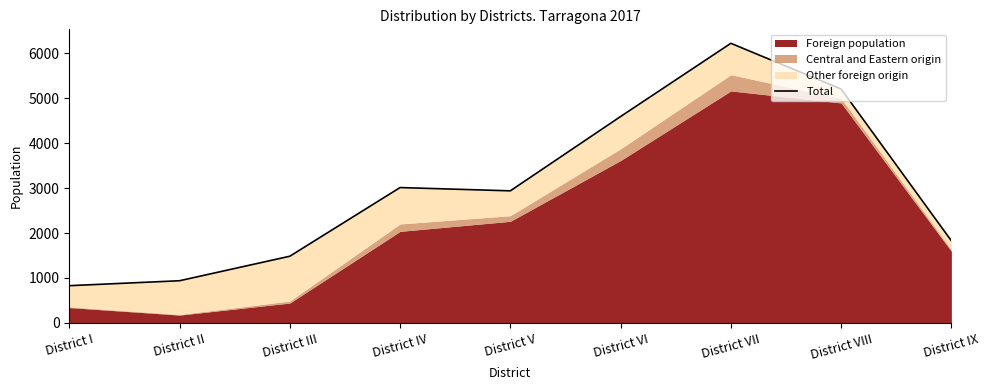

Approximately how many times larger is the value at District VII compared to District IV?

2.1